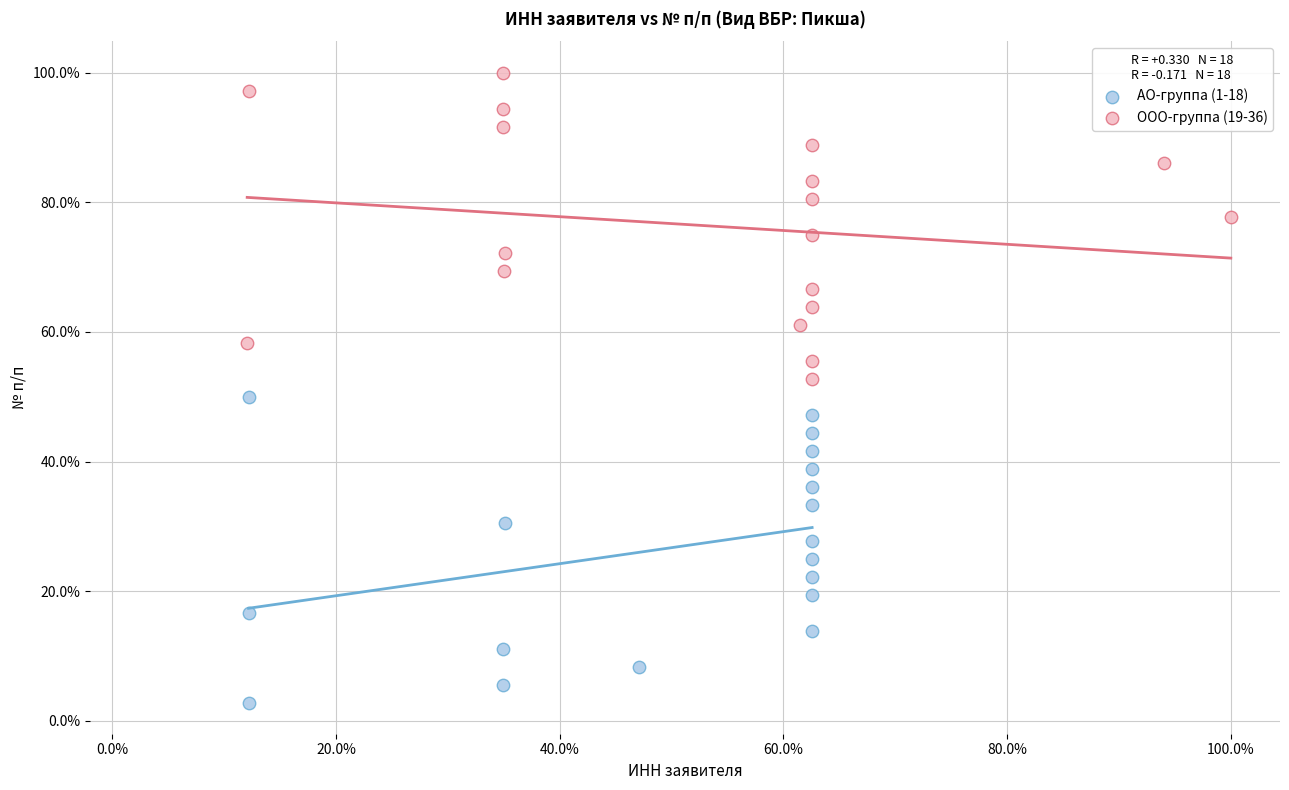

What are all the series names shown in the legend?

АО-группа (1-18), ООО-группа (19-36)